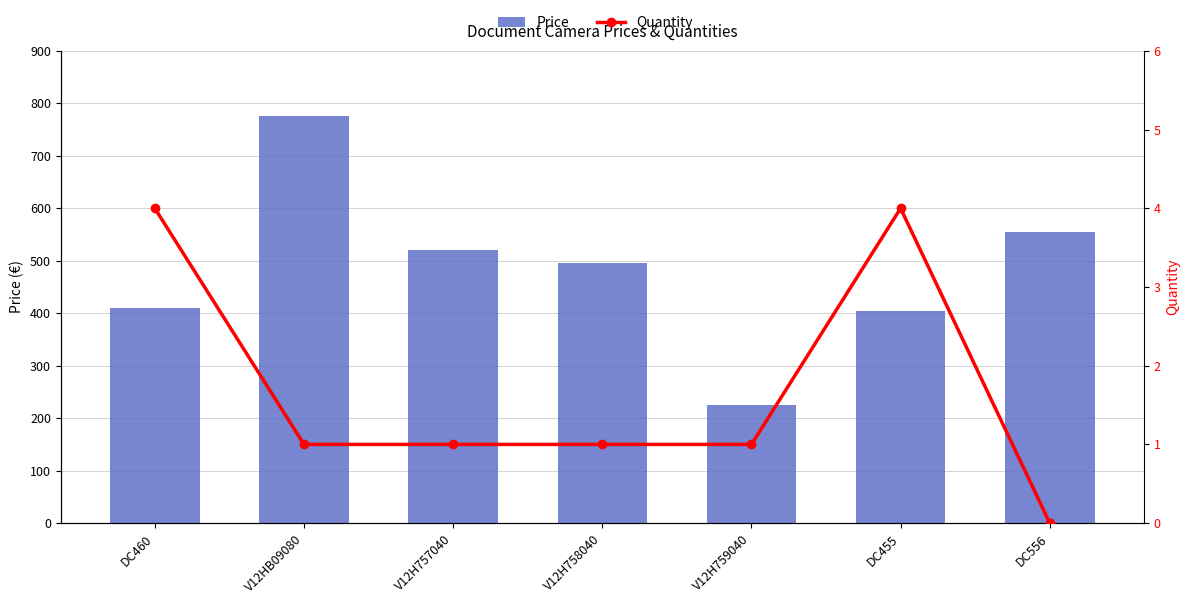

At which label does Price first exceed 495?

V12HB09080